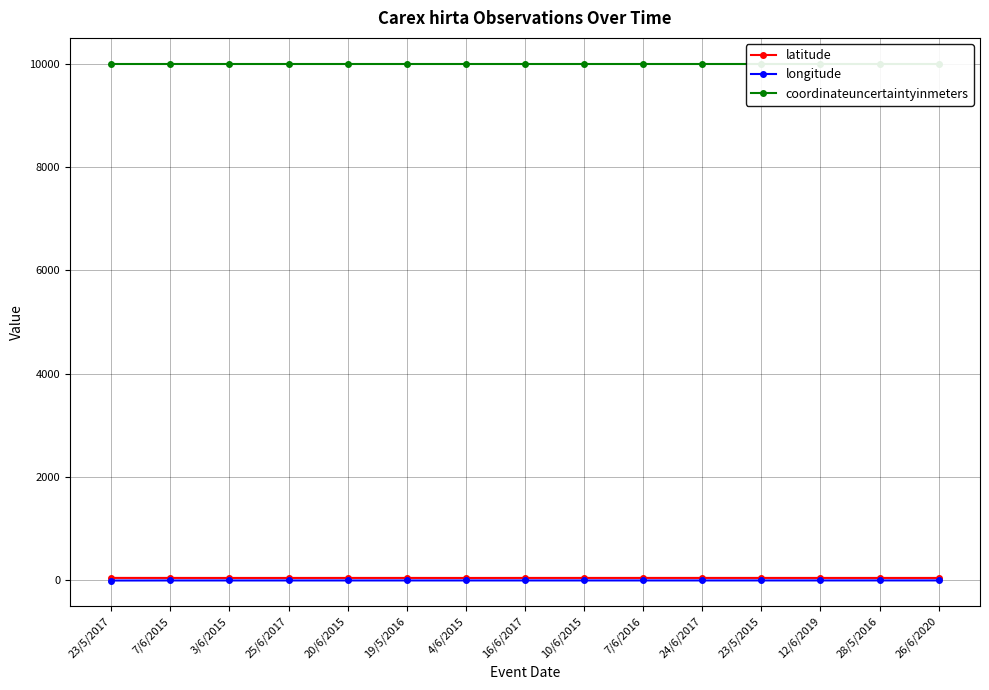

Is the value of latitude at 24/6/2017 greater than the value of longitude at 20/6/2015?

Yes